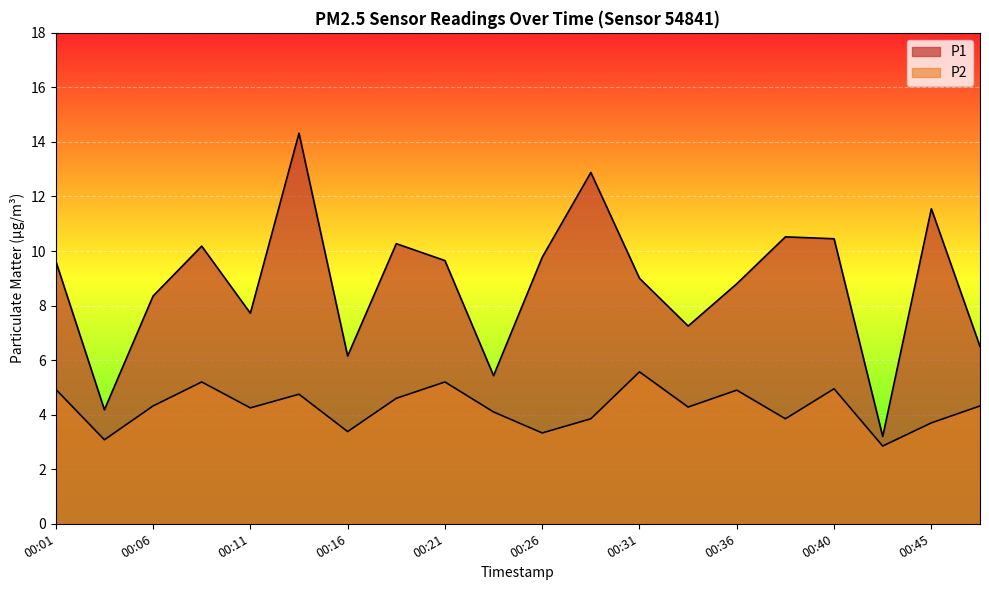

How many lines are shown in the chart?

2